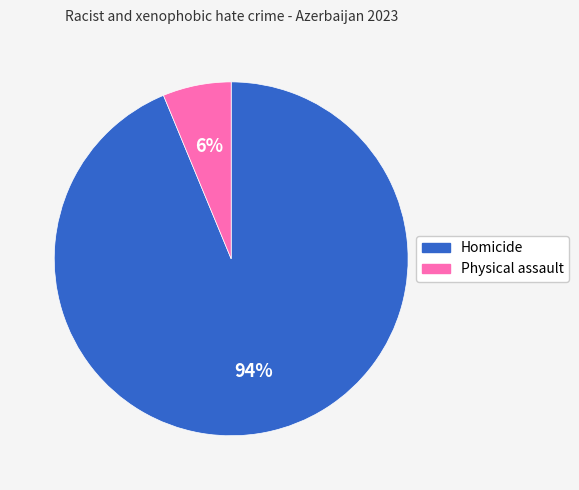

Which slice is the smallest?

Physical assault